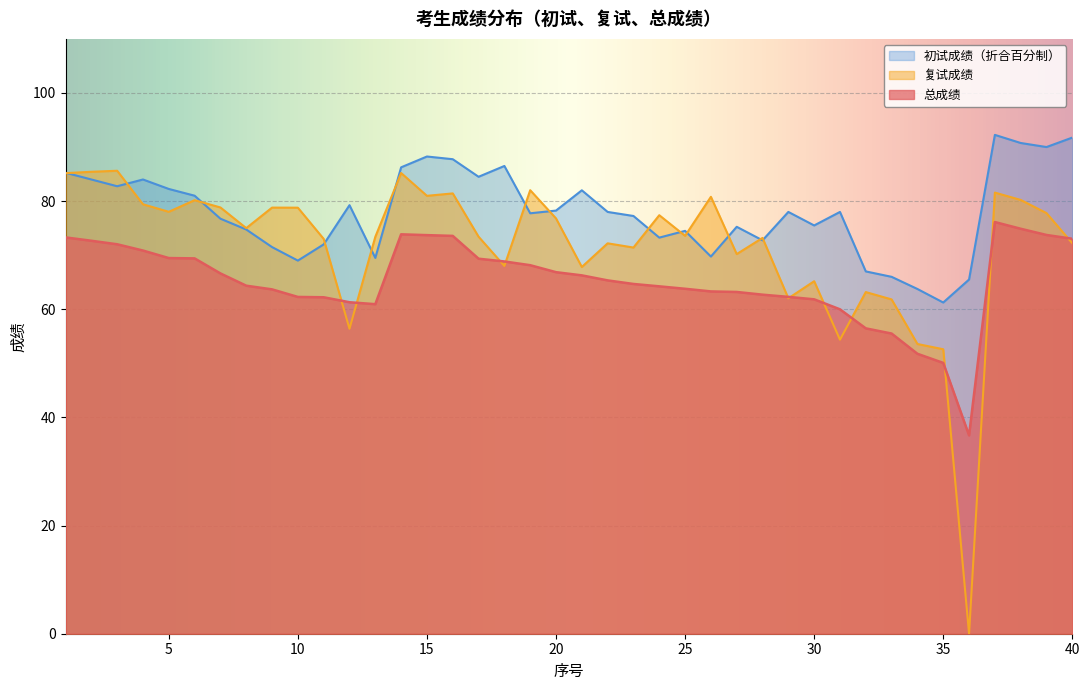

What is the difference between the maximum and minimum values in the 初试成绩 series?

31.0